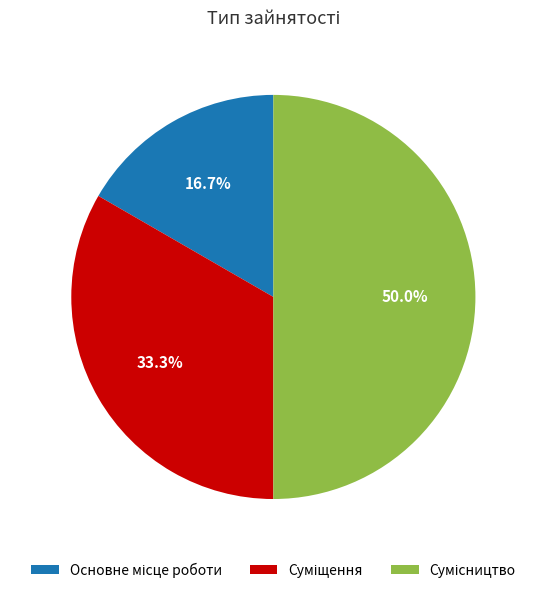

Is the sum of Сумісництво and Основне місце роботи greater than half?

Yes